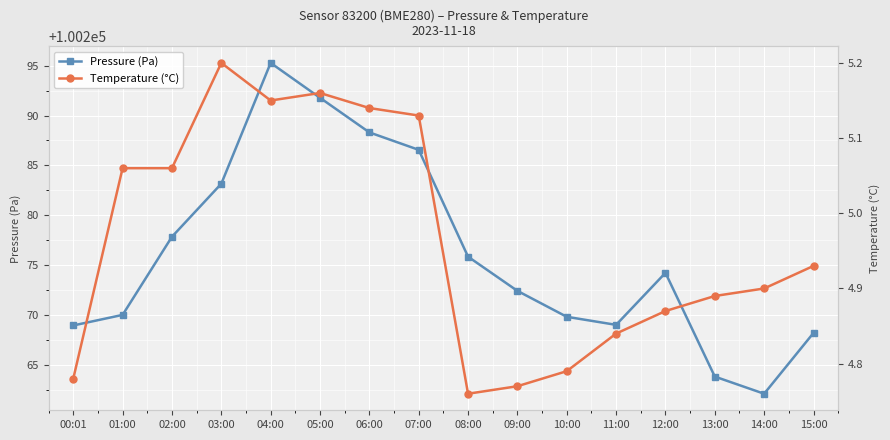

At 06:00, list the series in order from largest to smallest.

Pressure (Pa), Temperature (°C)